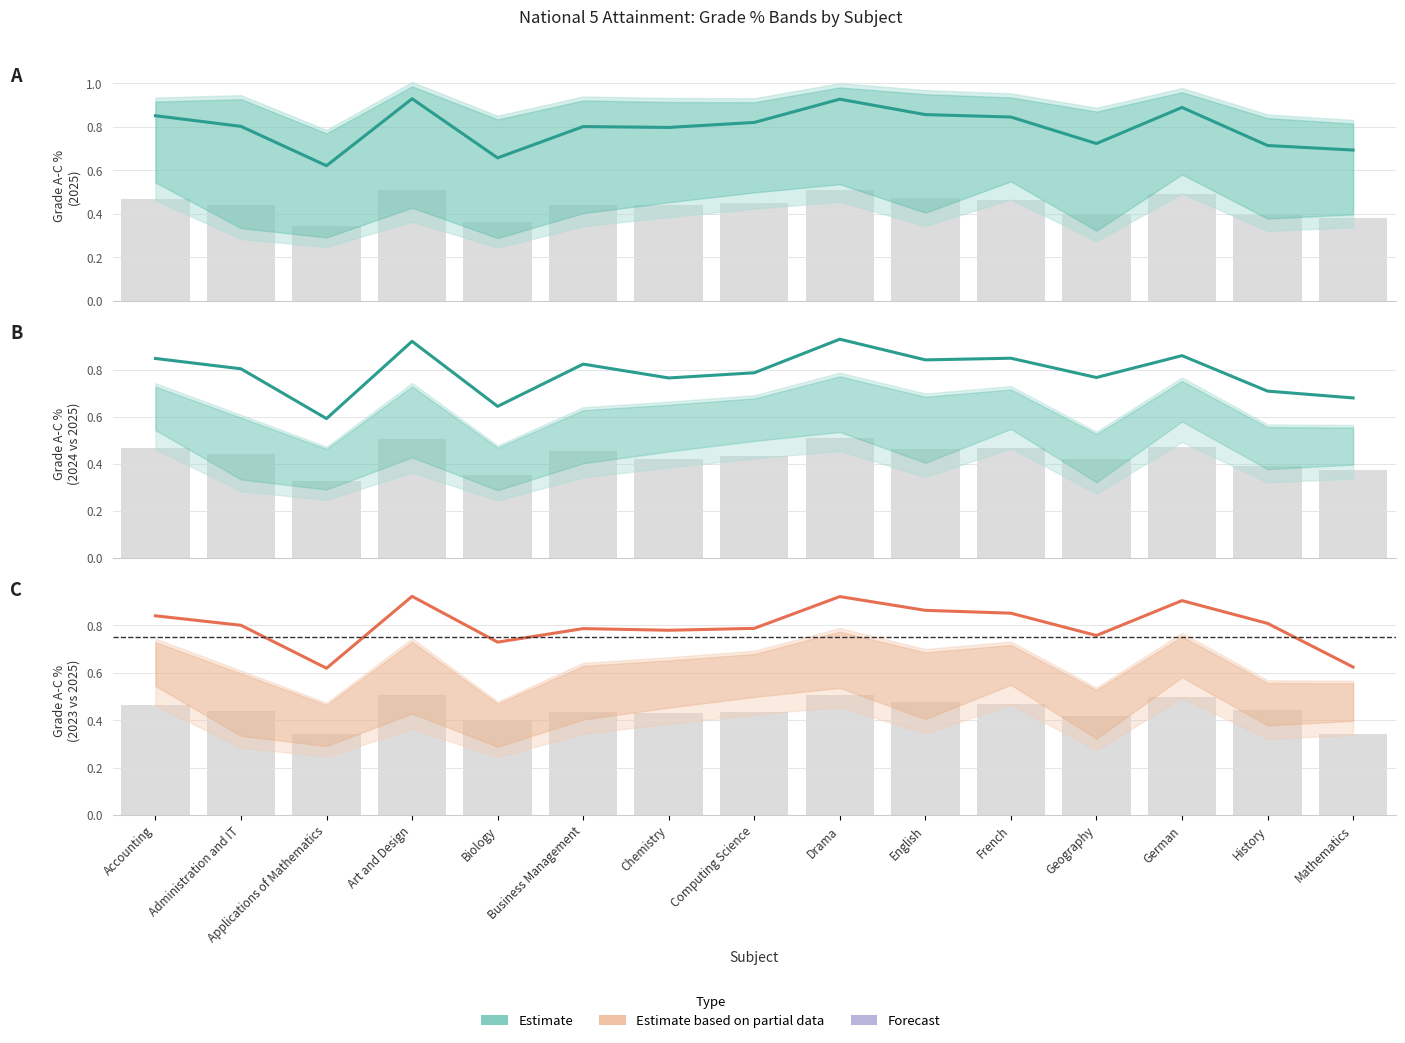

What is the average value of the Grade A-C% 2023 series?

0.8